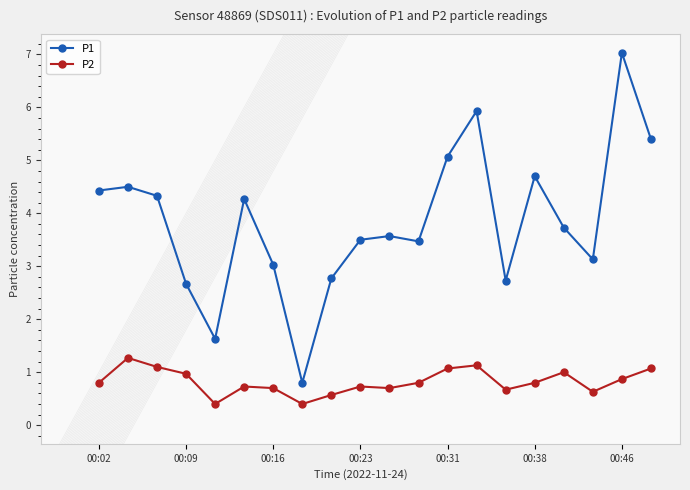

True or false: P1 has more than 1 interior local peaks.

True